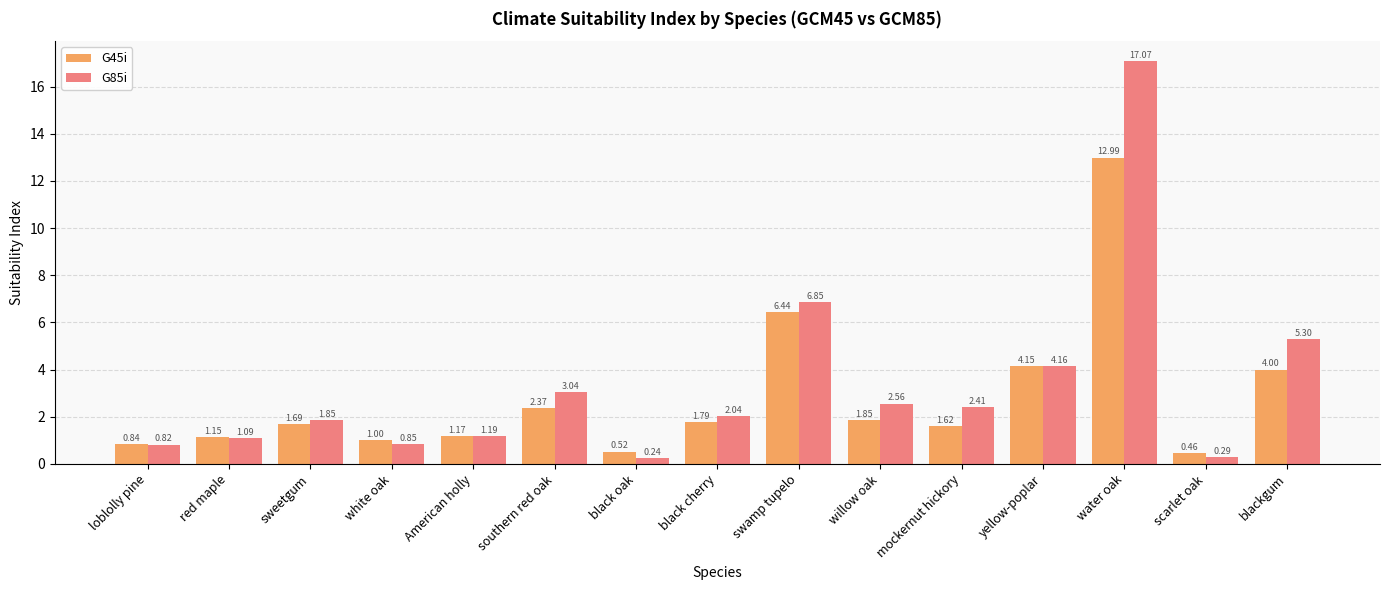

Are the bars horizontal?

No